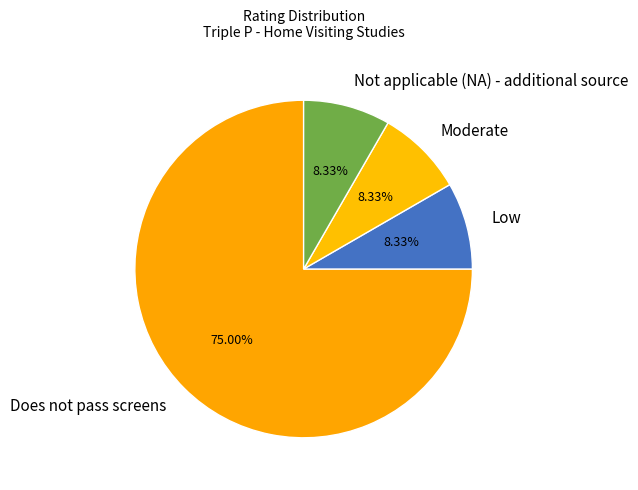

To the nearest percent, what portion does Low represent?

8%